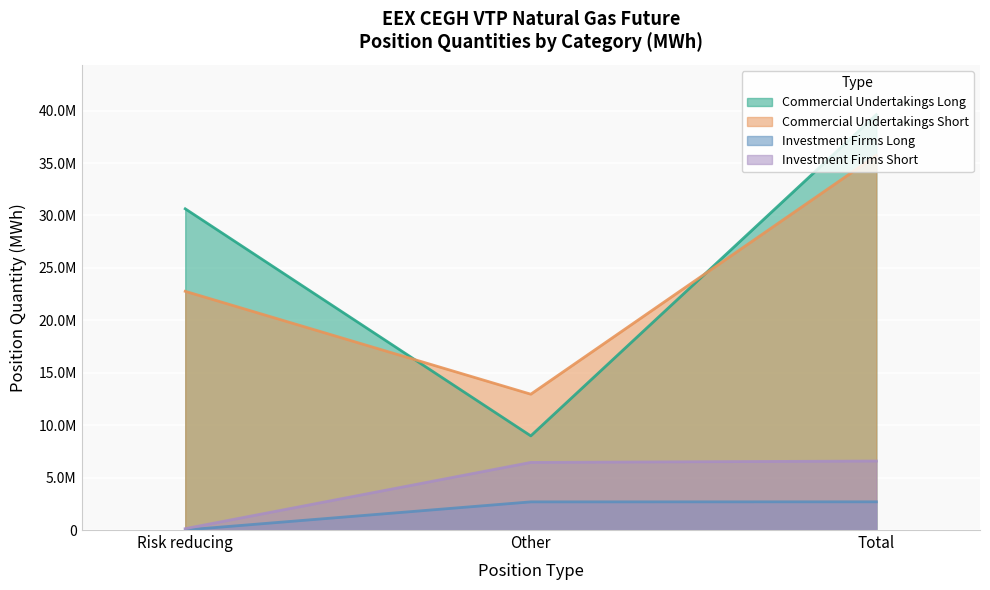

What is the lowest value of the Commercial Undertakings Short series?

12956141